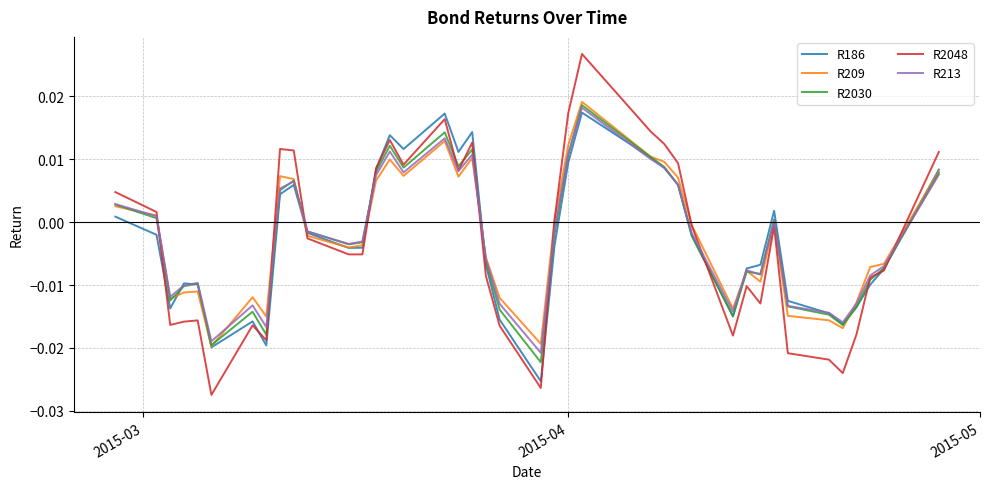

Which series has the largest range (max minus min)?

R2048